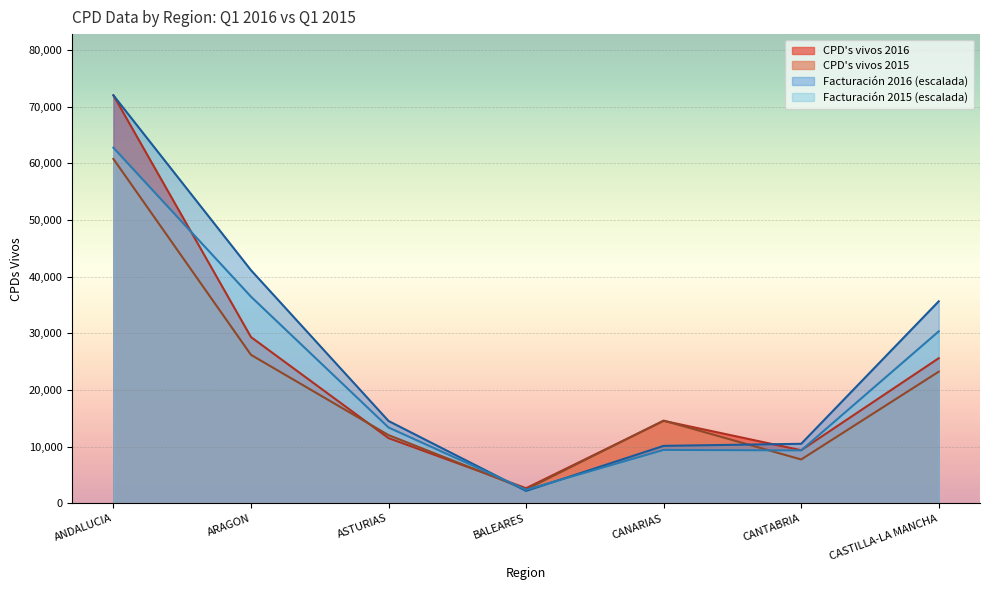

How many distinct data groups are displayed?

4